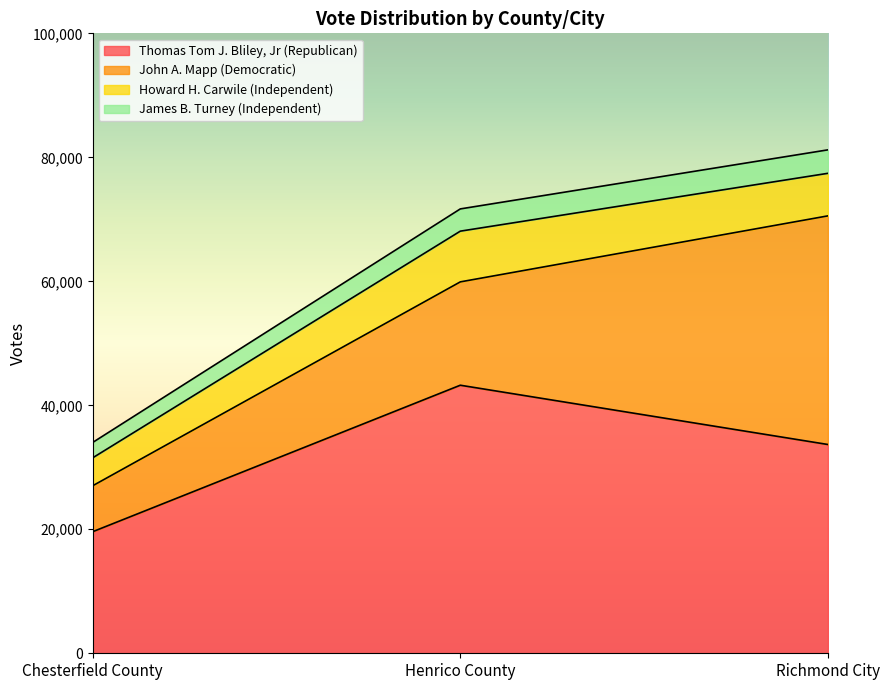

What is the difference between the Thomas Tom J. Bliley, Jr (Republican) values at Henrico County and Chesterfield County?

23631